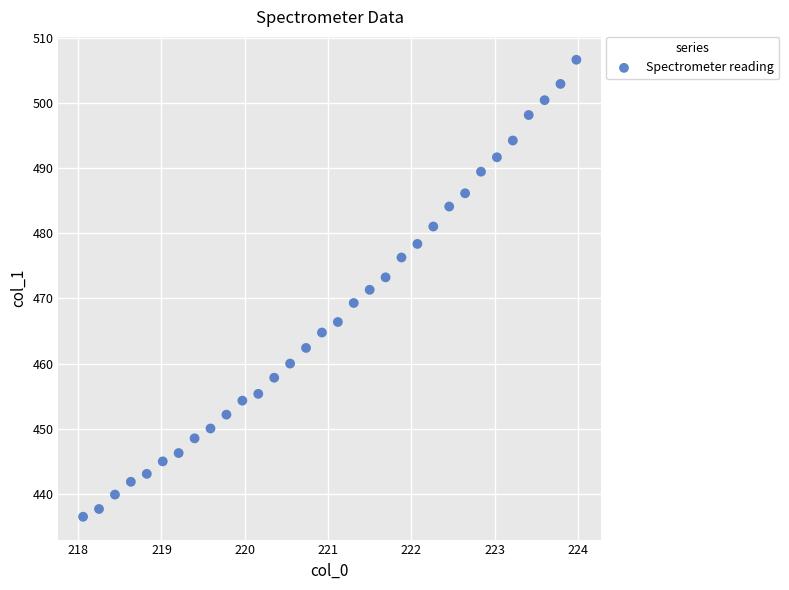

What is the range of X values (max minus min)?

5.9